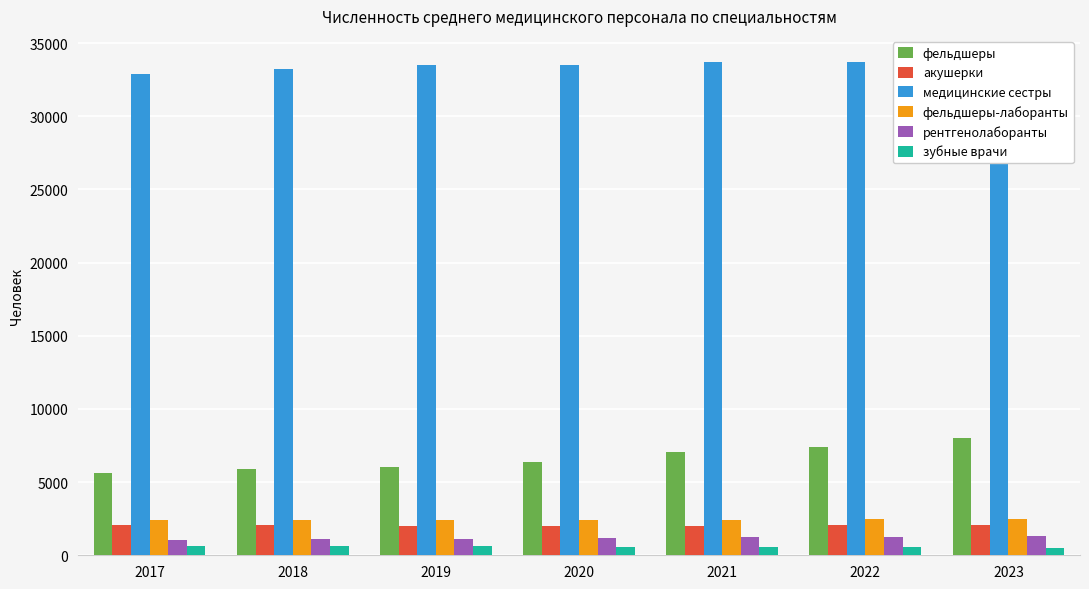

What is the lowest value of the рентгенолаборанты series?

1071